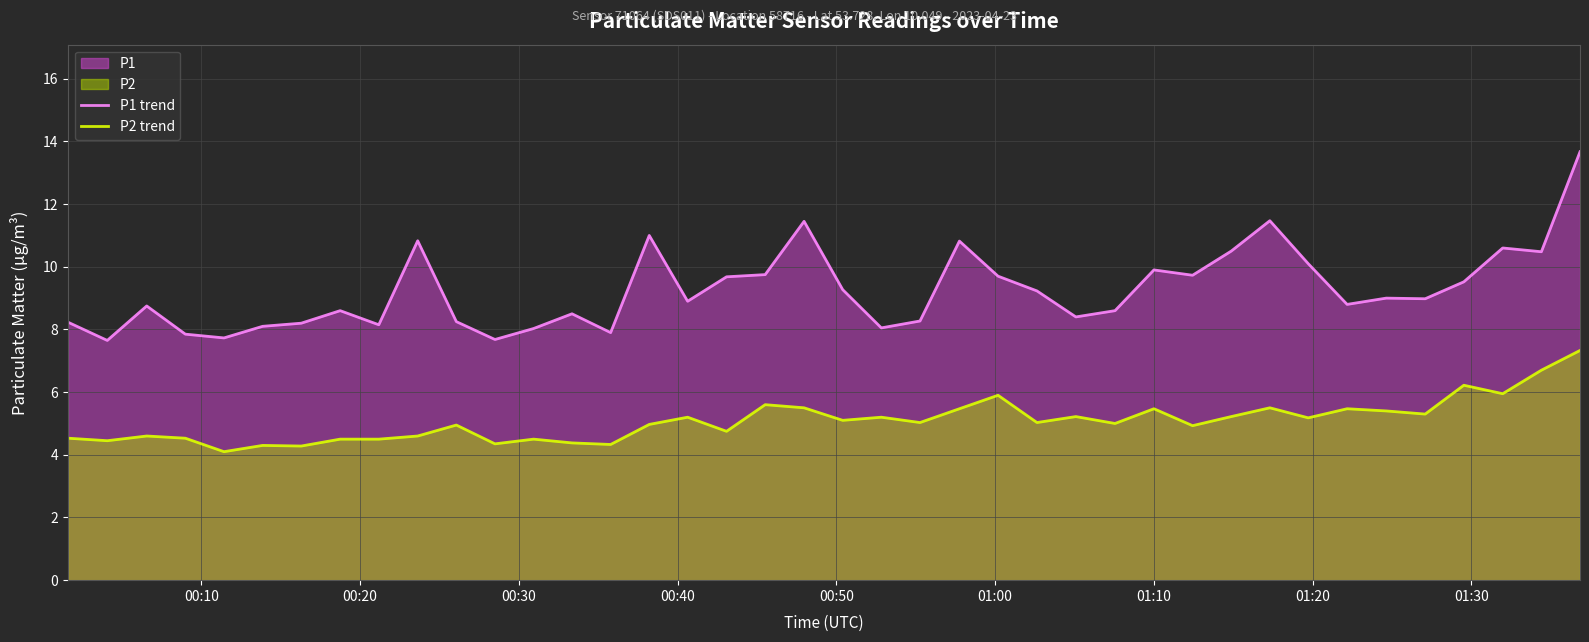

How many lines are shown in the chart?

2